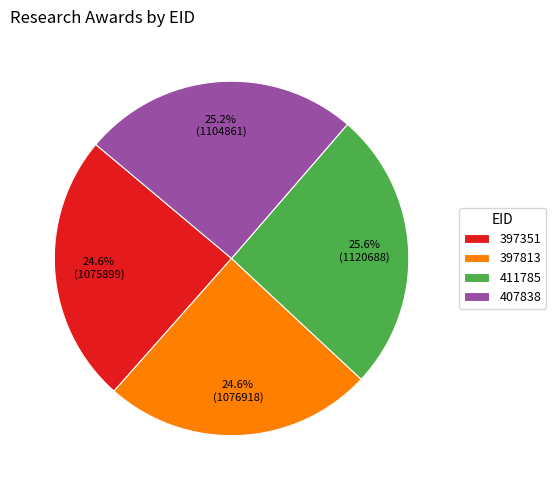

How much of the chart is everything except 397351?

75.4%